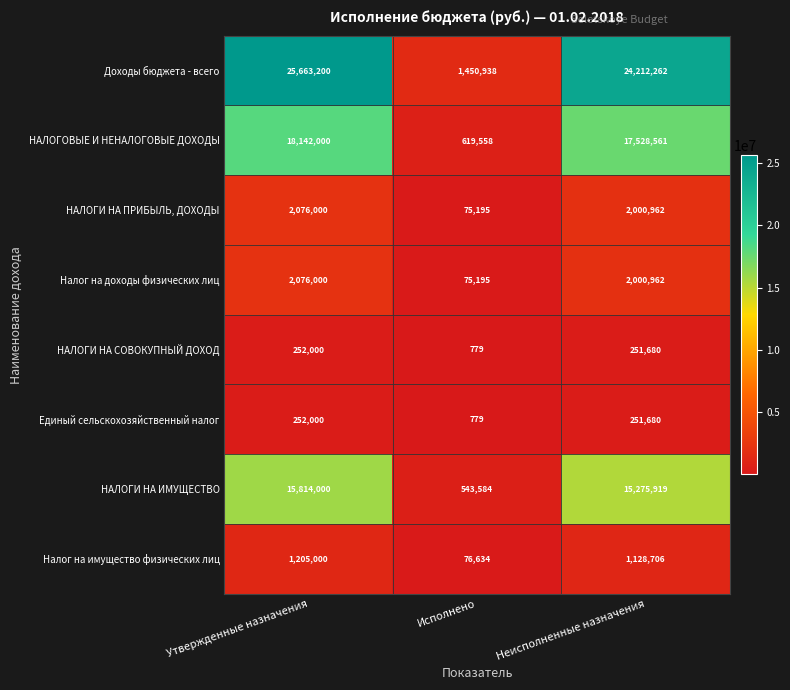

What is the lowest value of the Единый сельскохозяйственный налог series?

779